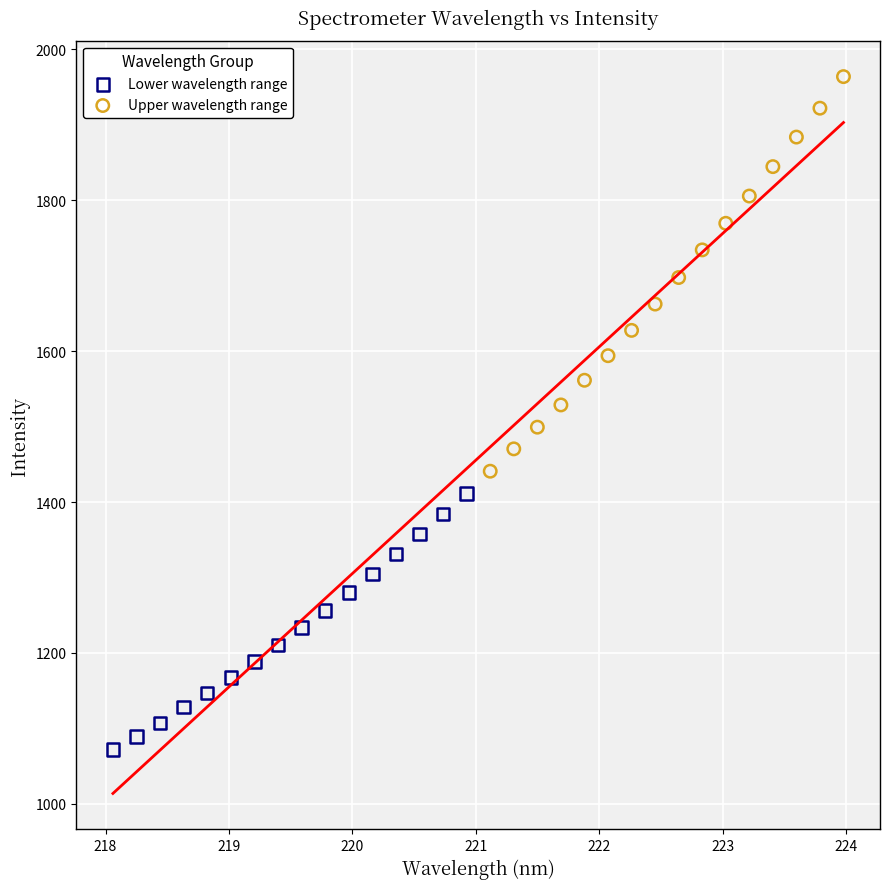

Which series contains the highest Y value?

Upper wavelength range